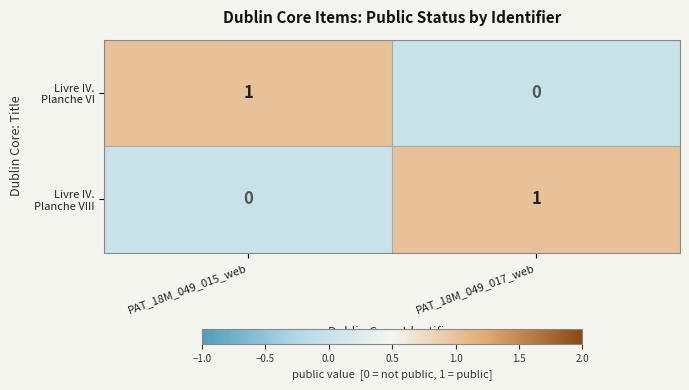

How many data points does each series have?

2